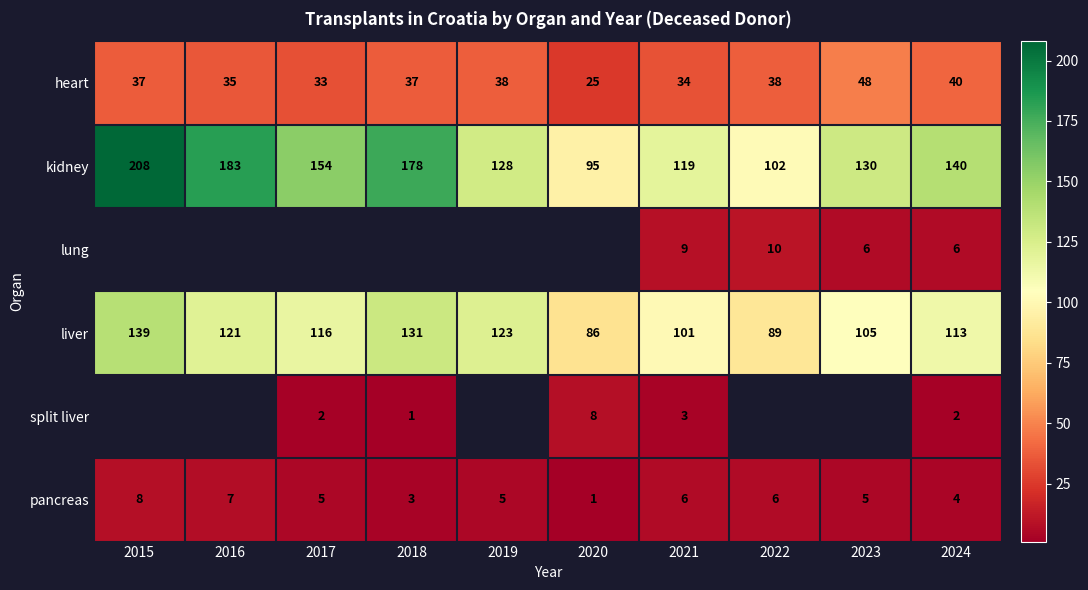

What value does the liver series have at 2018, to the nearest 10?

130